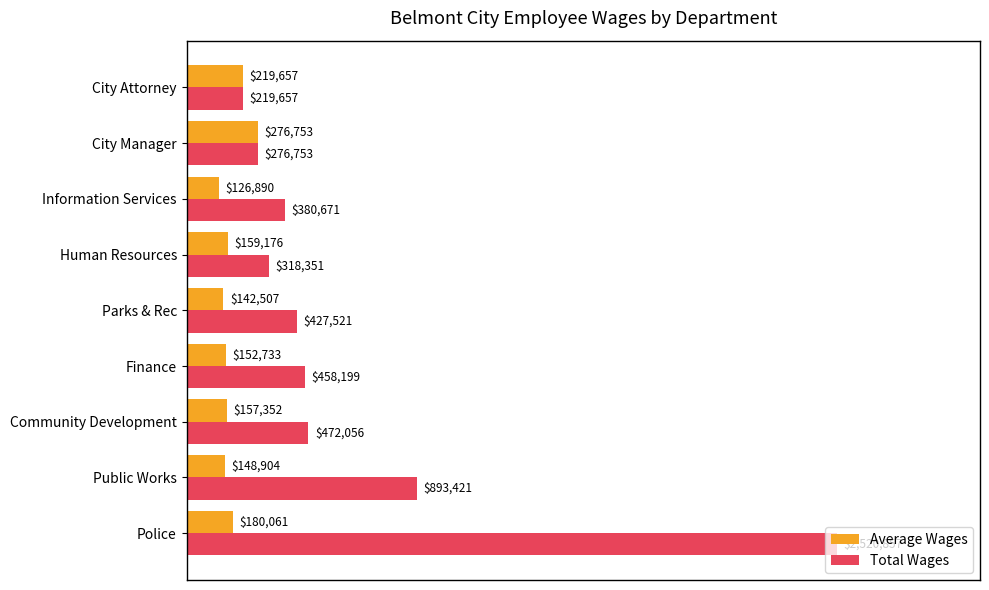

What are all the series names shown in the legend?

Average Wages, Total Wages